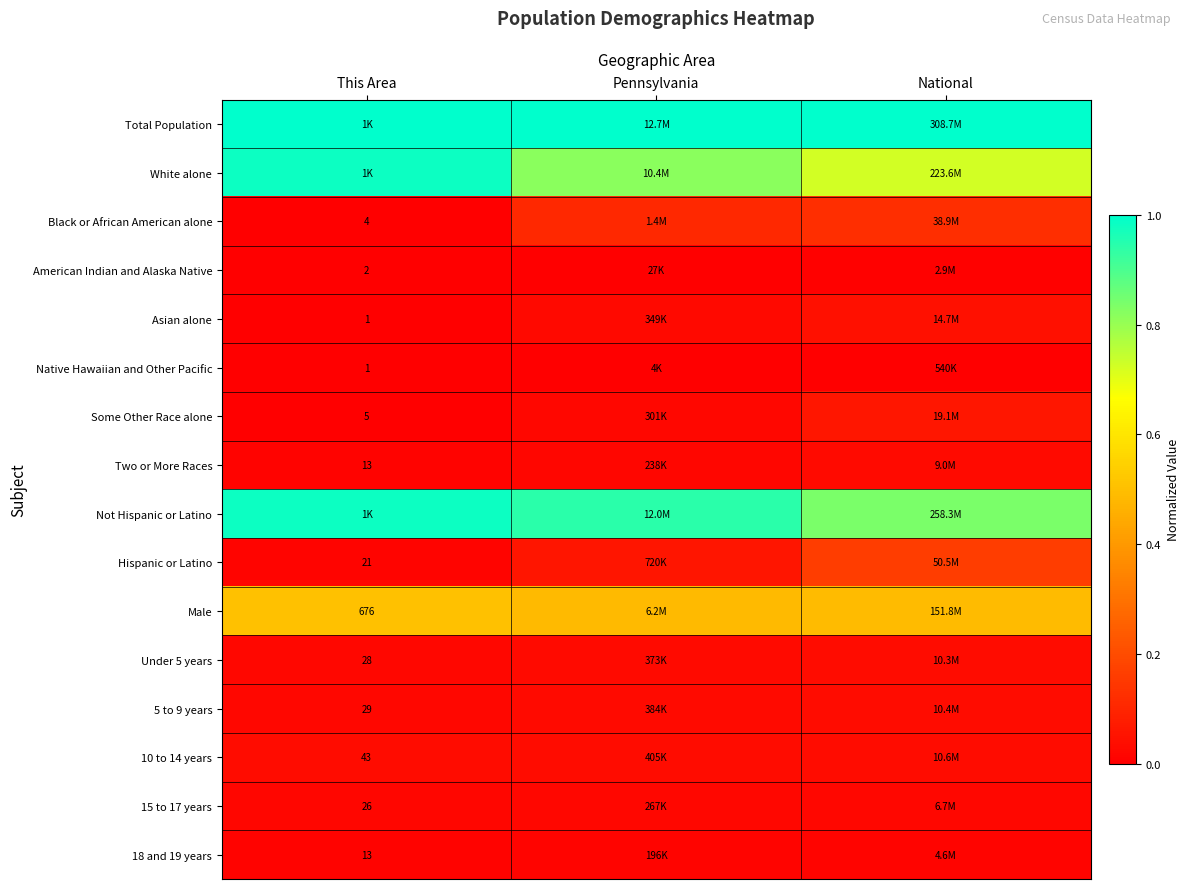

Which has a higher value, Pennsylvania or This Area?

Pennsylvania